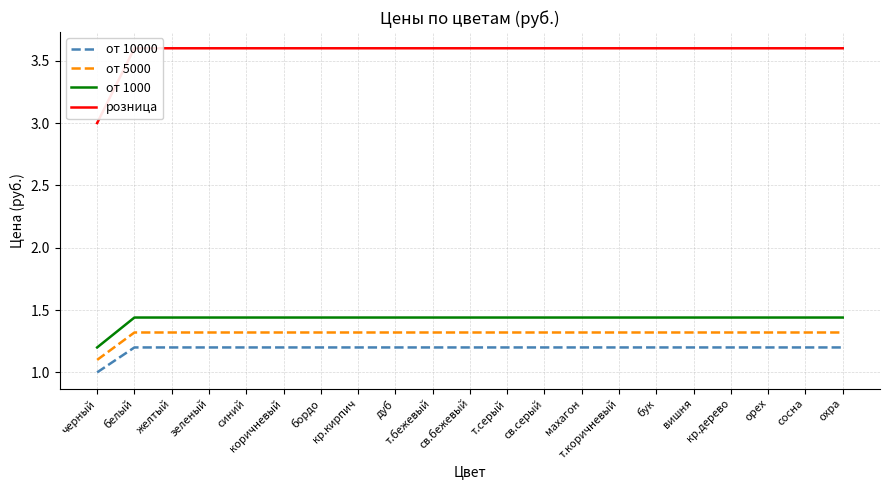

How many data points in от 10000 are above 1?

20